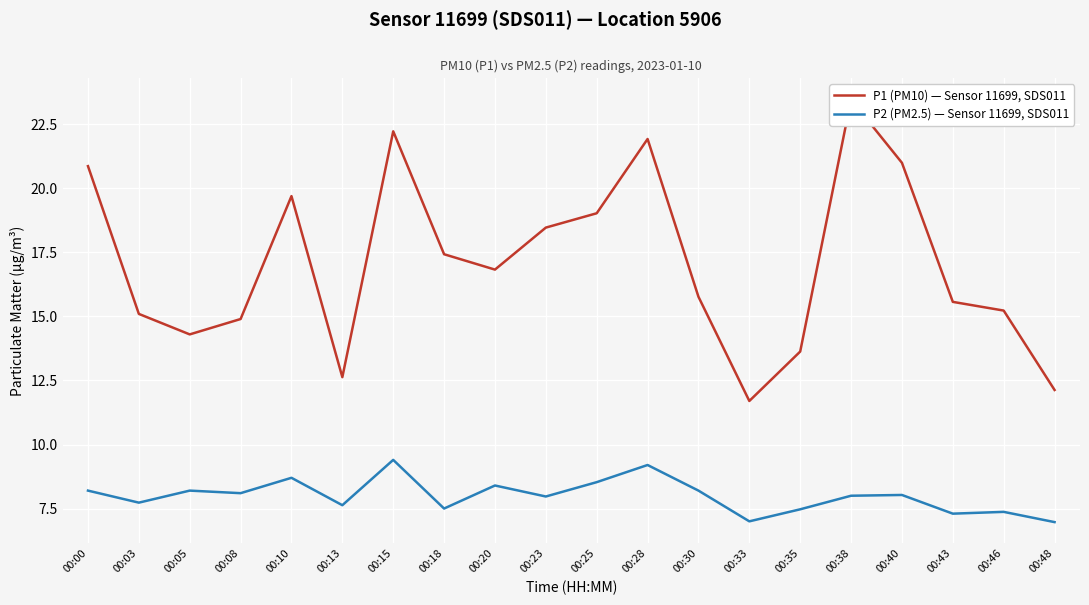

What is the greatest value displayed?

23.5